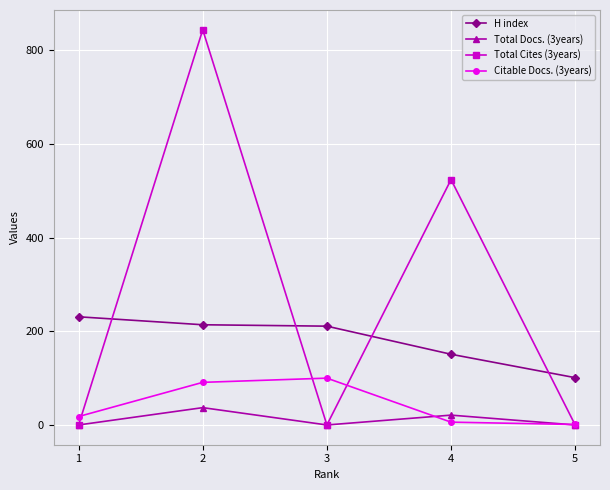

What is the average value of the H index series?

182